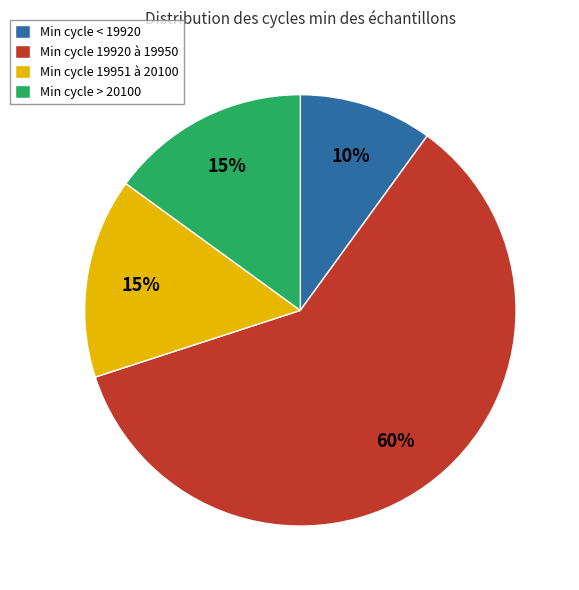

How many segments does this pie chart have?

4